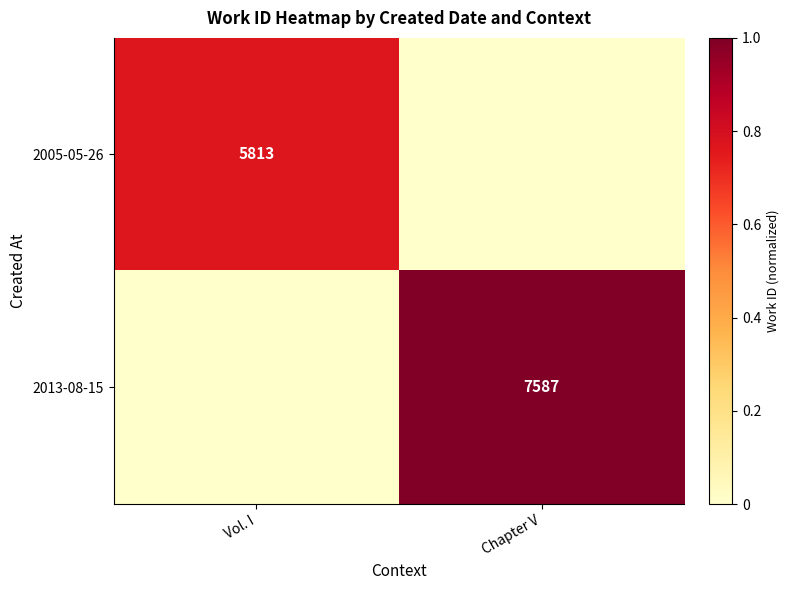

The value of 2005-05-26 at Vol. I is 5813. True or false?

True